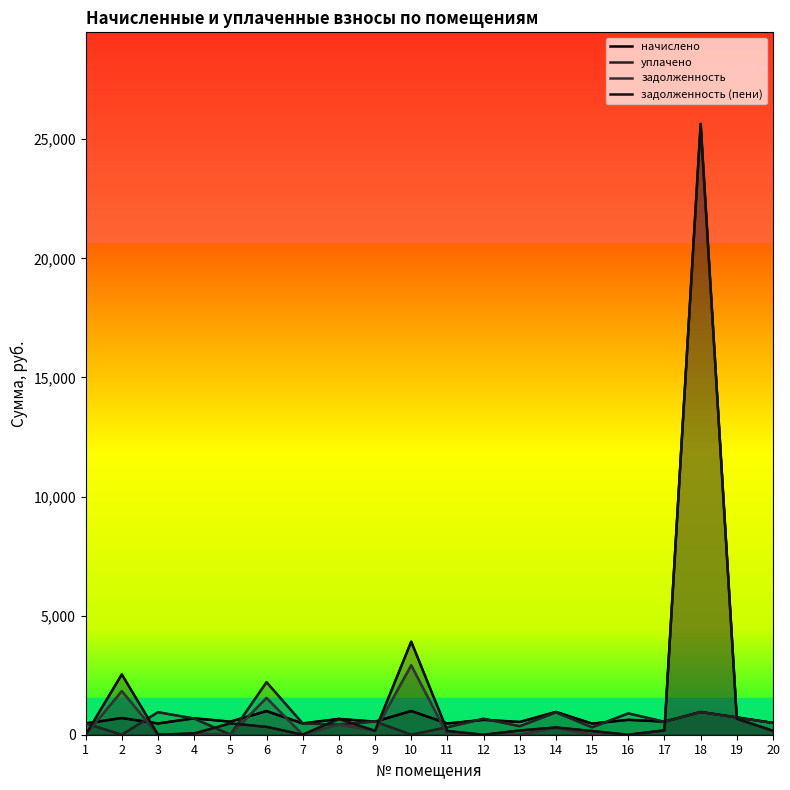

Which series has the largest total across all categories?

задолженность (пени)